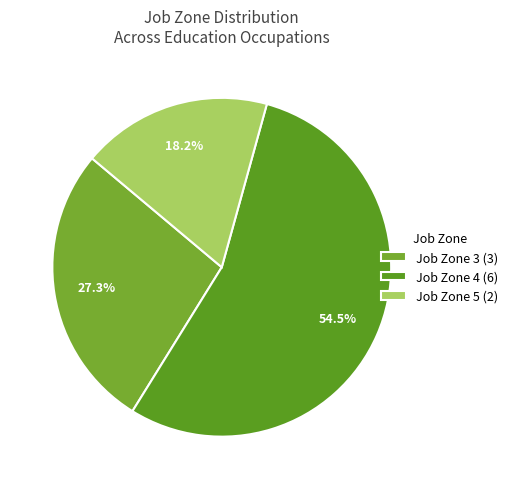

How many segments does this pie chart have?

3